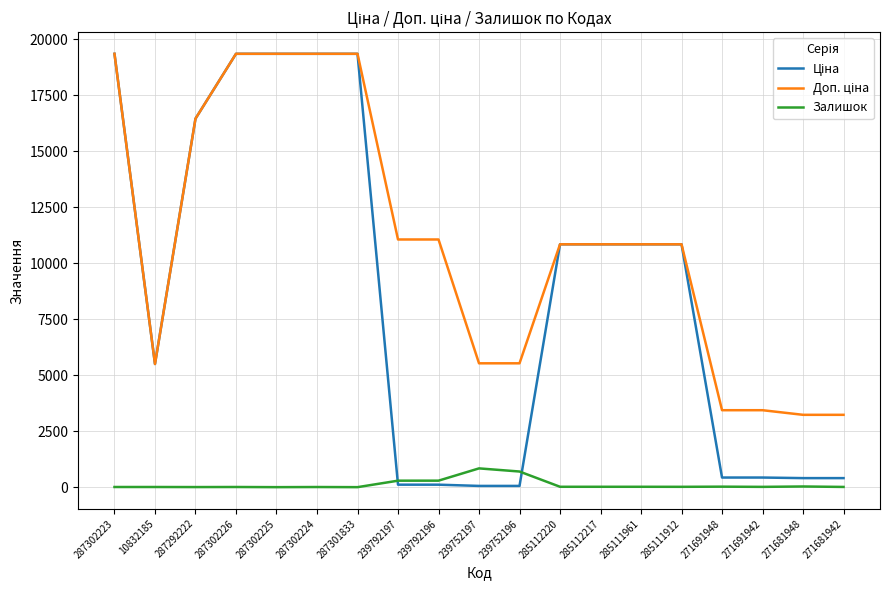

Does the chart display data point markers on the line(s)?

No